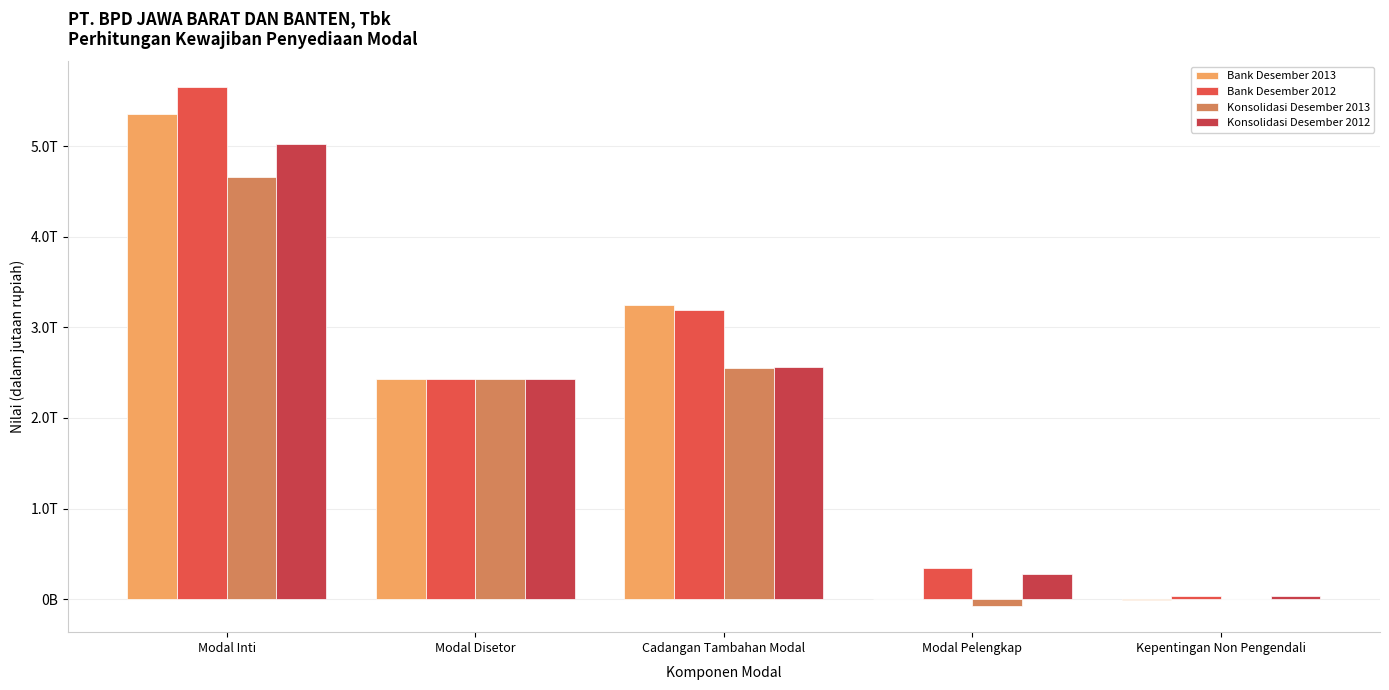

Does the chart contain stacked bars?

No